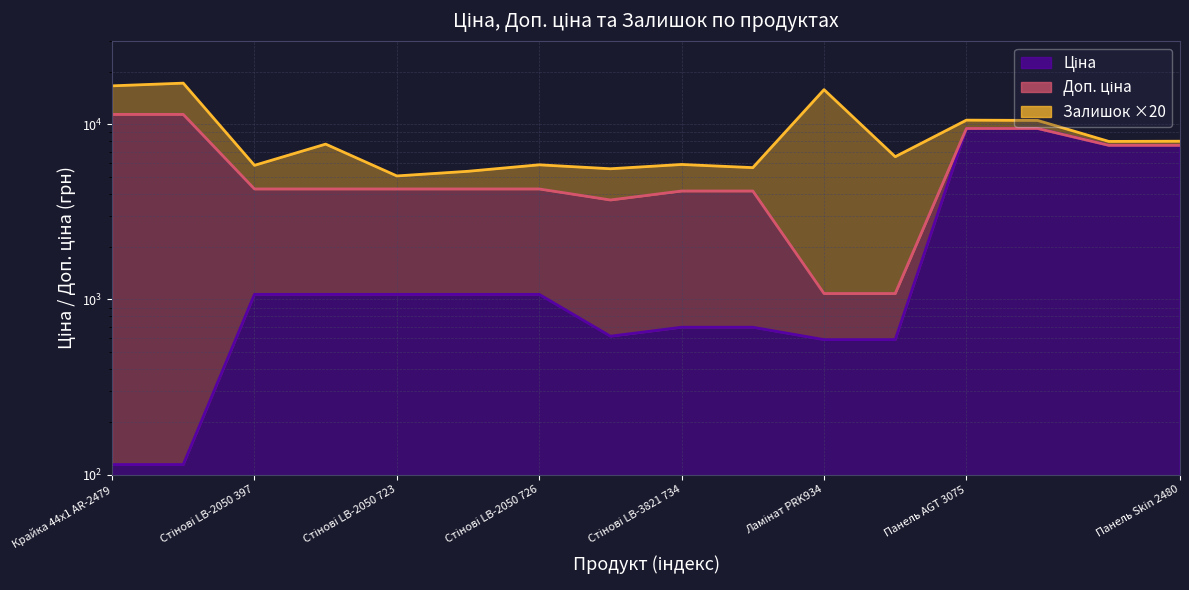

True or false: Ціна and Доп. ціна cross at least once.

False